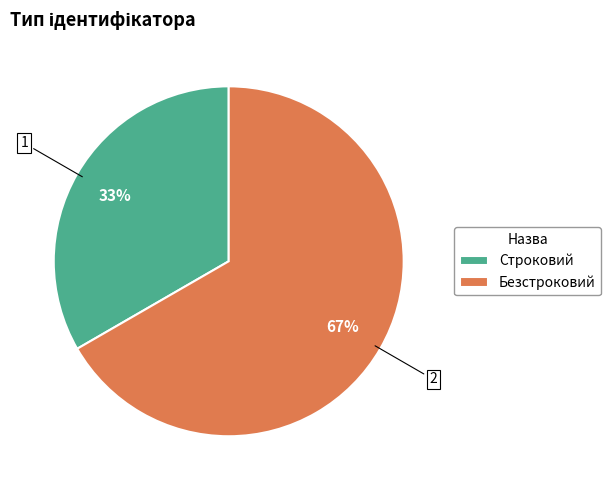

To the nearest percent, what percentage of the pie is Строковий?

33%